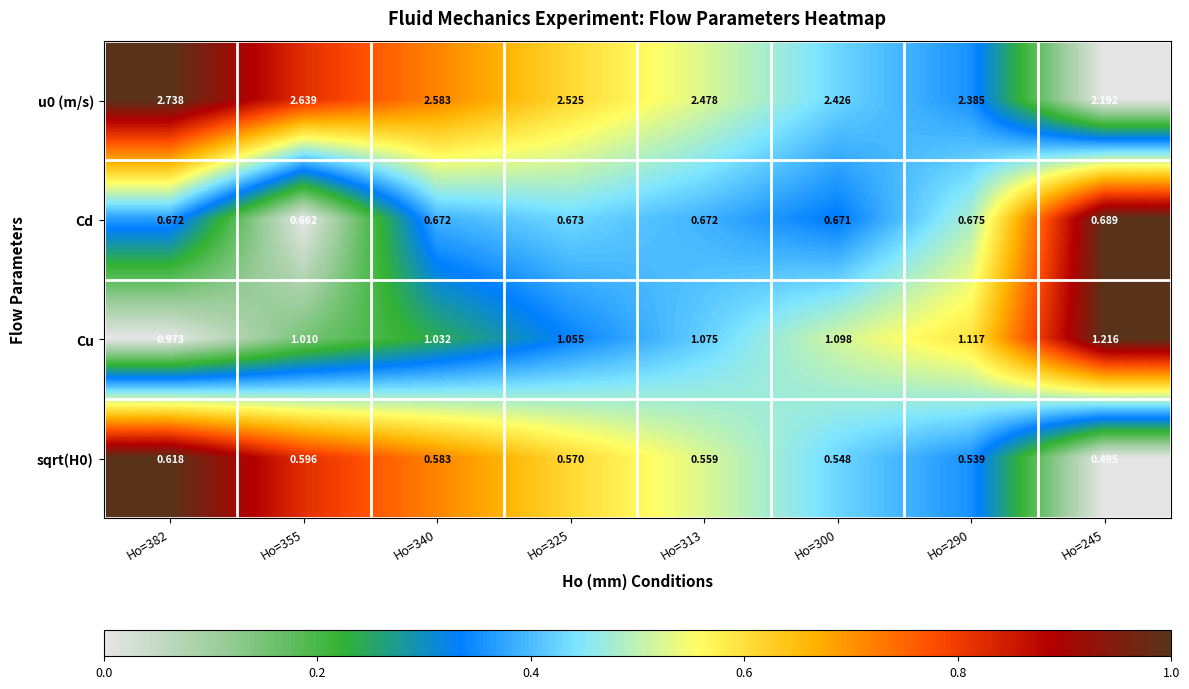

Is the value of sqrt(H0) at Ho=340 greater than the value of Cd at Ho=245?

No